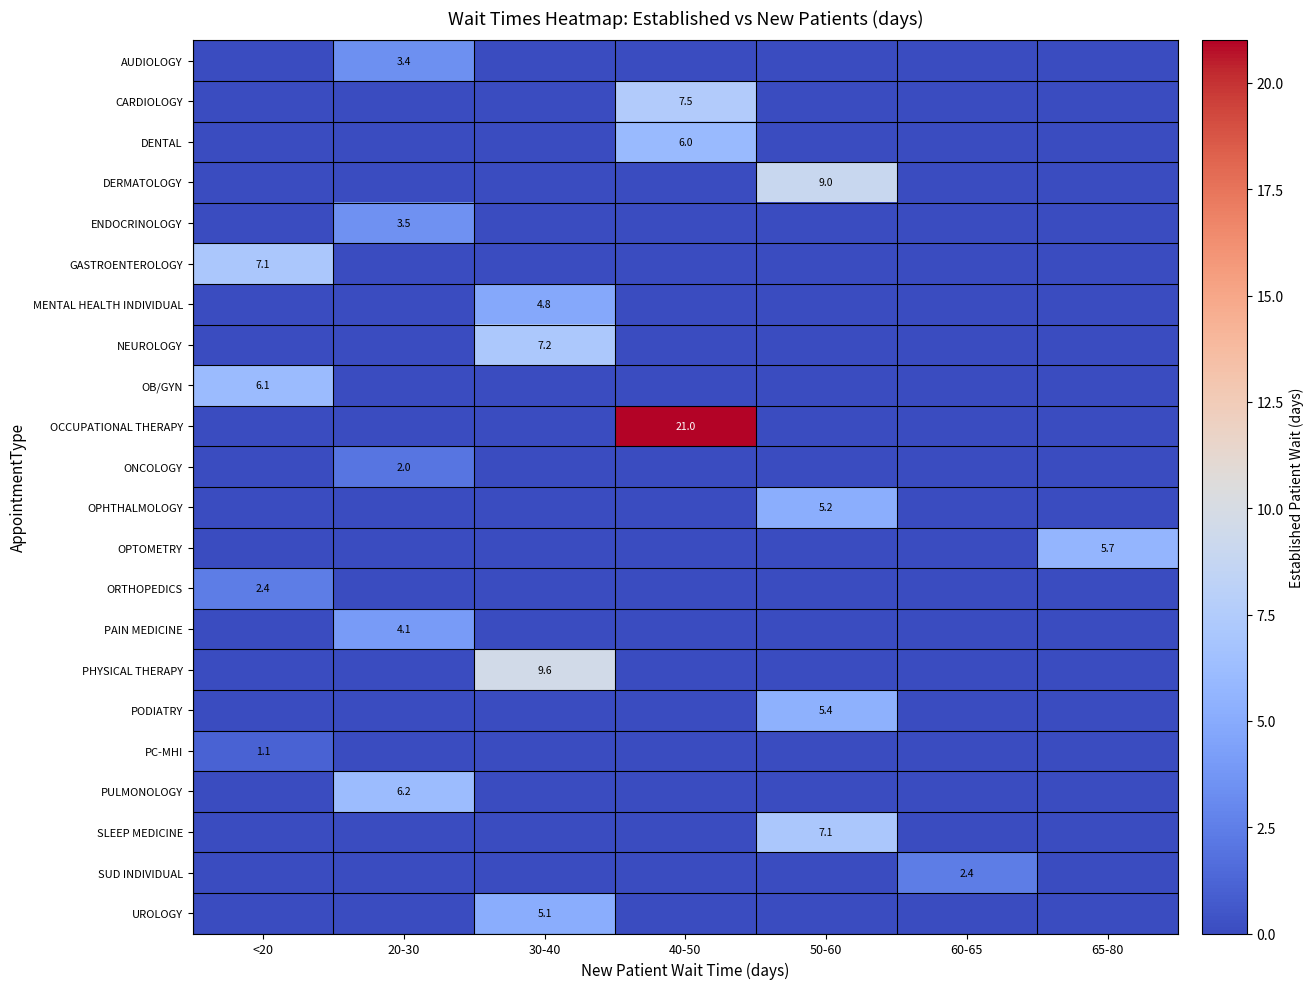

The value of OPTOMETRY at 65-80 is 5.7. True or false?

True